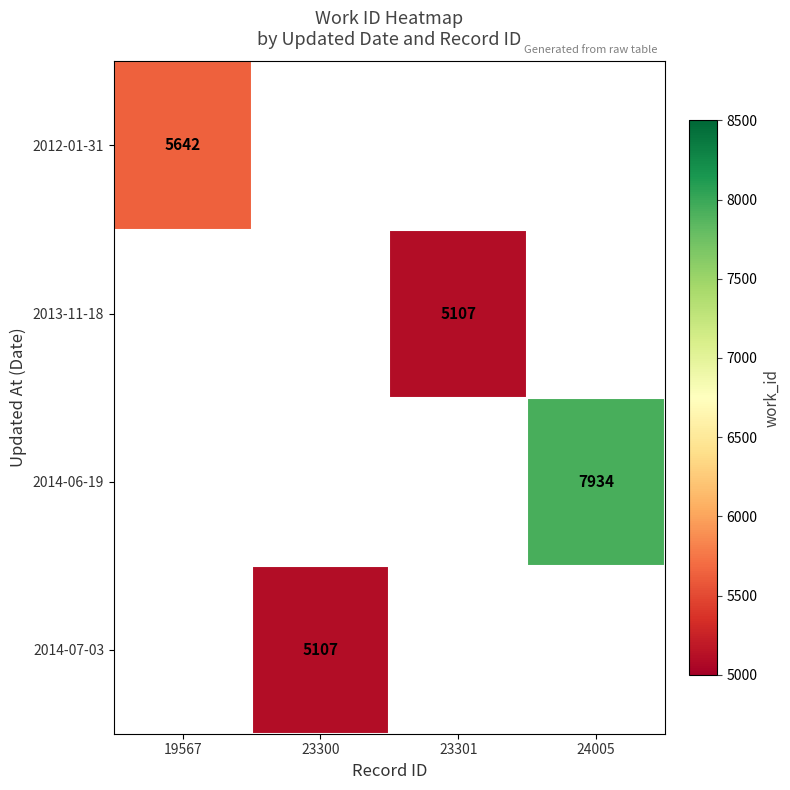

At how many categories does at least one series exceed 6759?

1